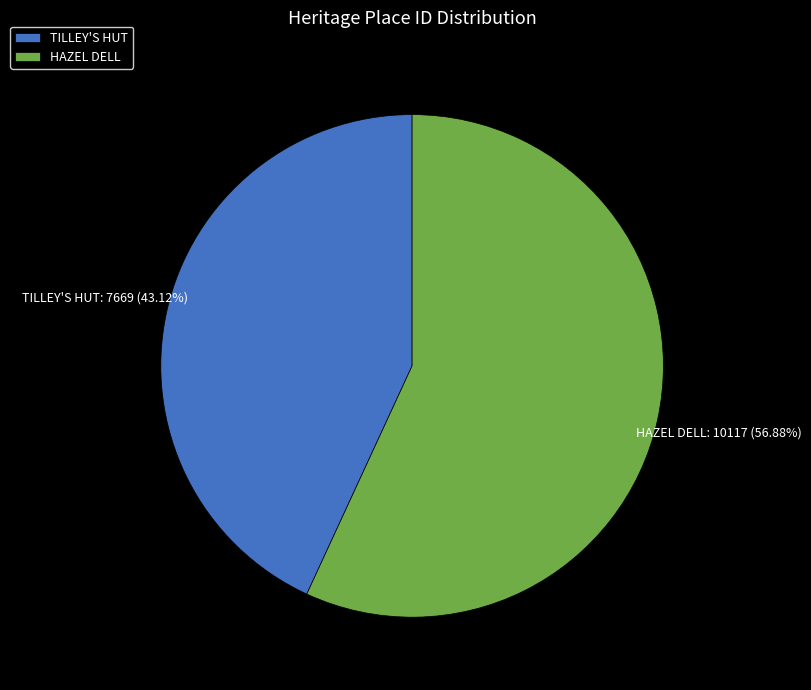

To the nearest percent, what portion does TILLEY'S HUT represent?

43%